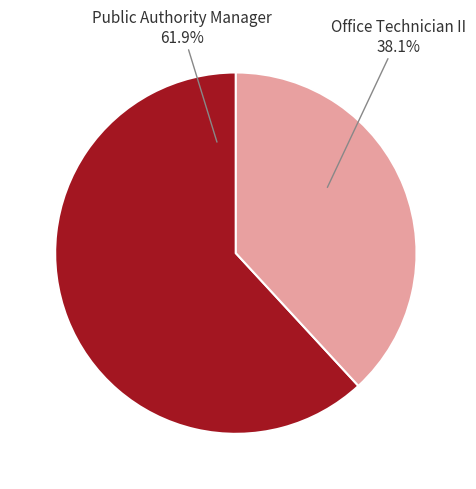

True or false: Office Technician II accounts for 38% of the total.

True